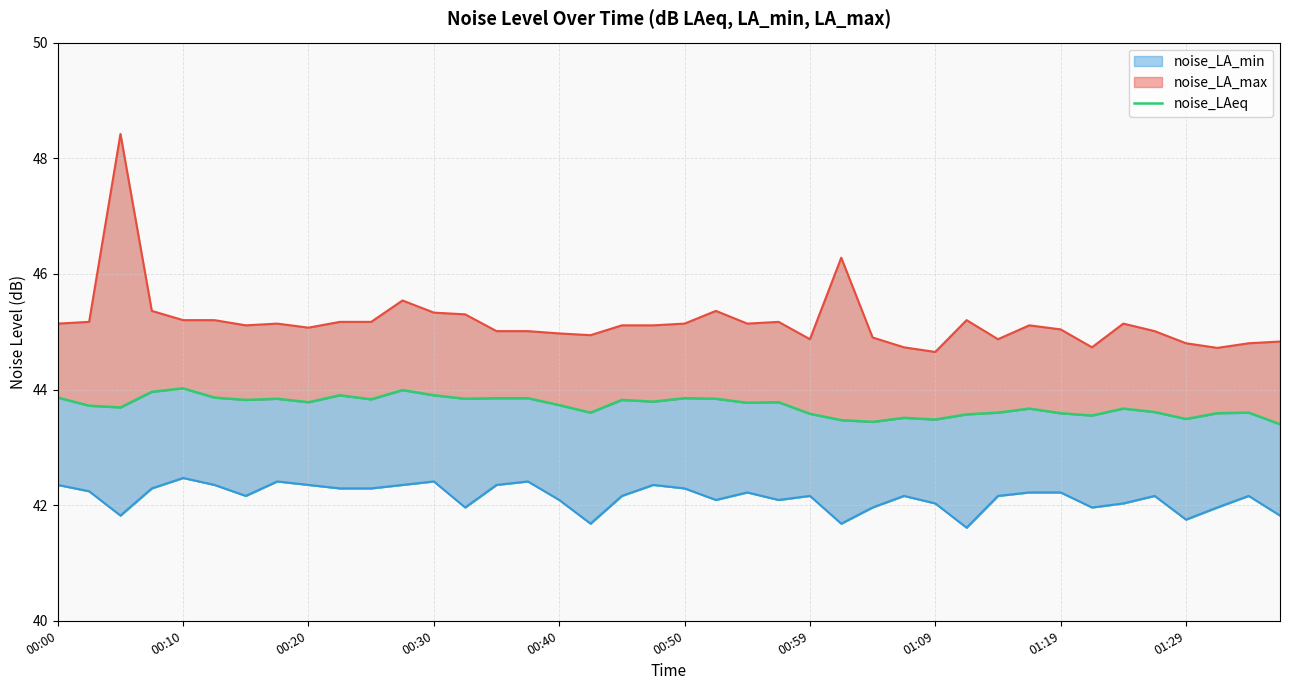

True or false: the data has more than 1 interior local peaks.

True